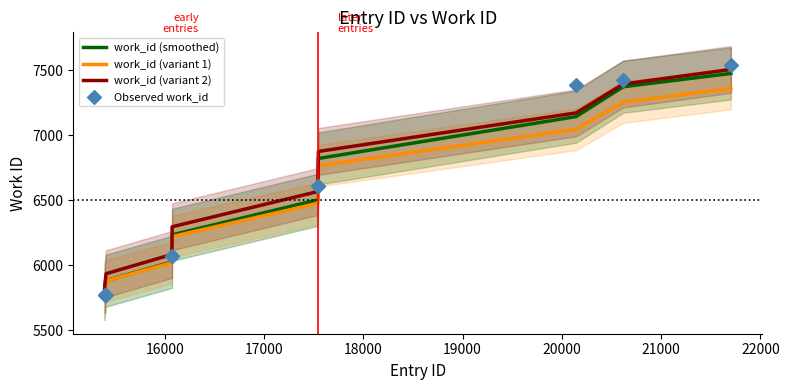

What is the minimum value for work_id (variant 2)?

5815.2